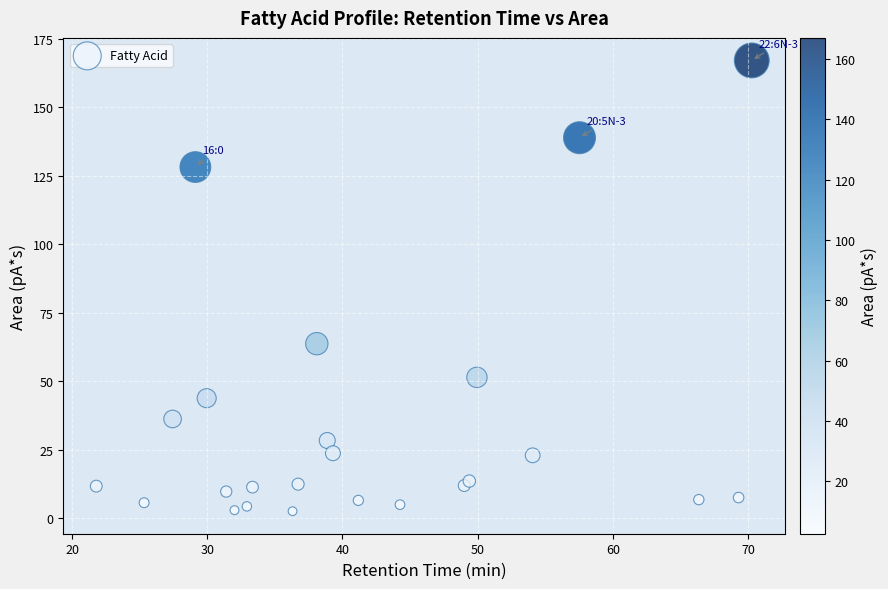

What Y value in the scatter plot is closest to 84?

63.7